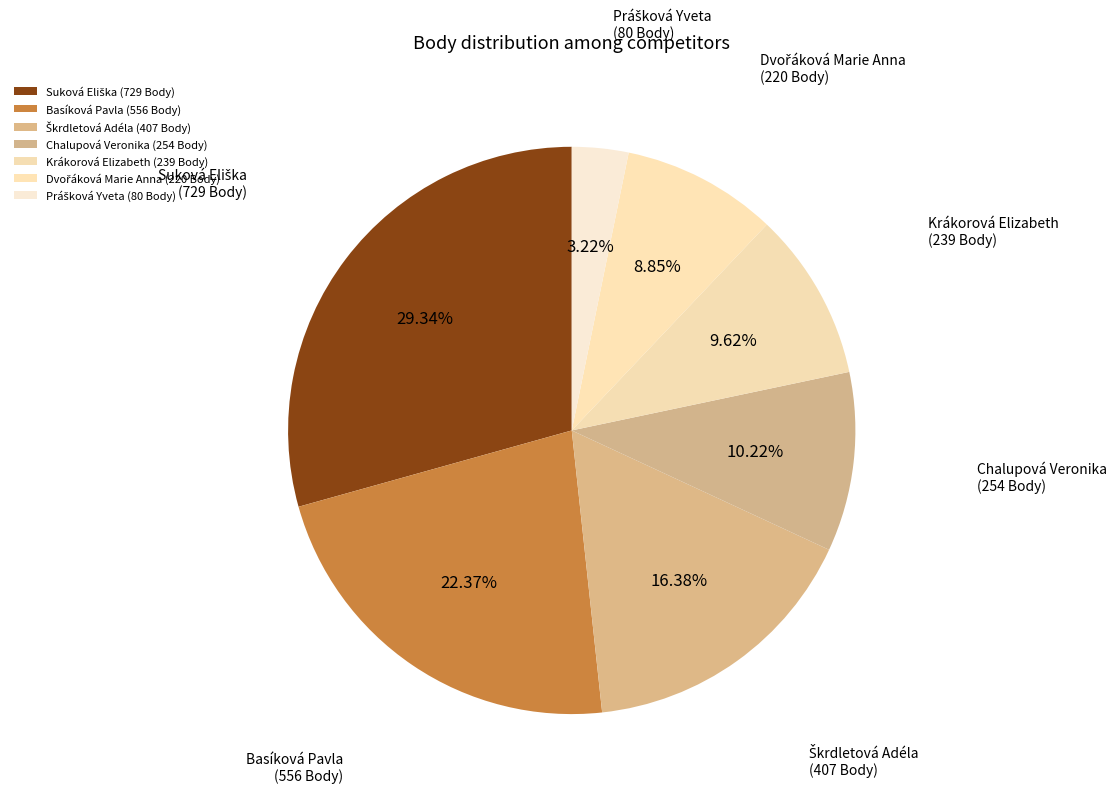

Is there any slice that represents more than half of the pie?

No